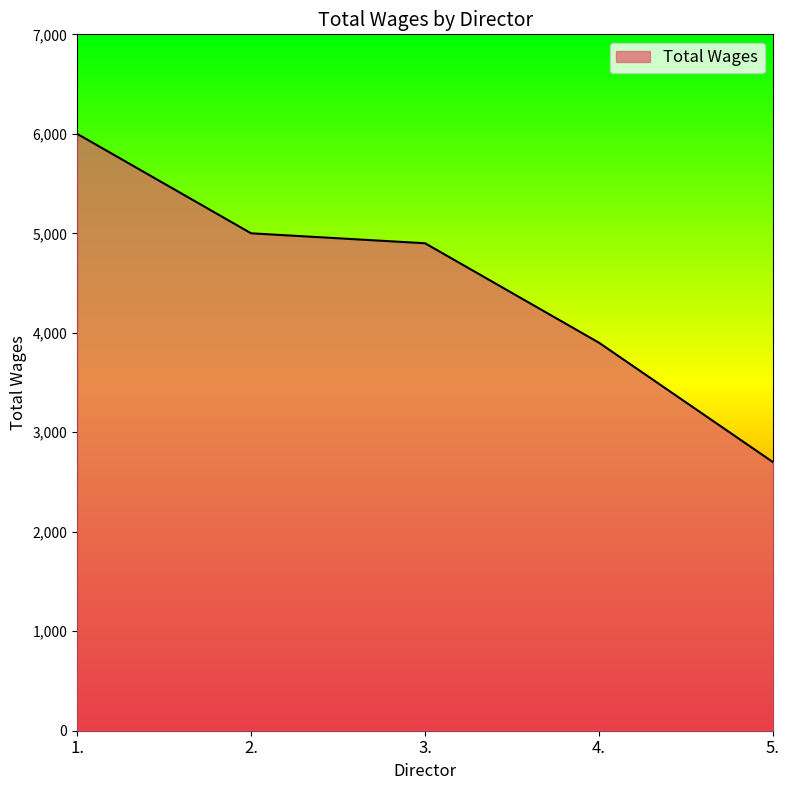

What is the change in value from 2. to 5.?

-2300